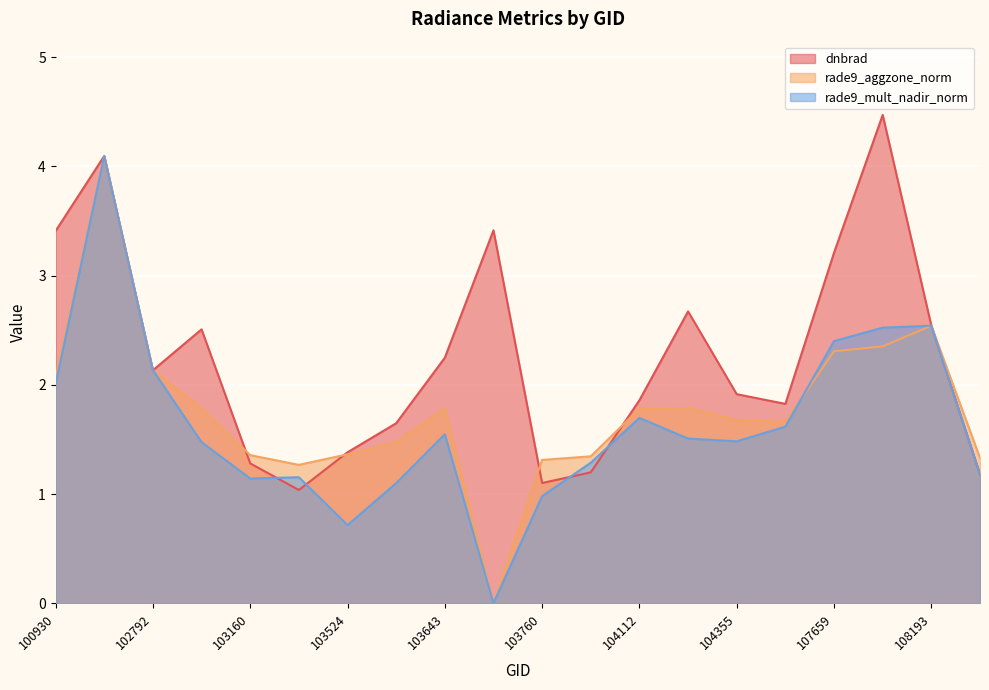

How many lines are shown in the chart?

3